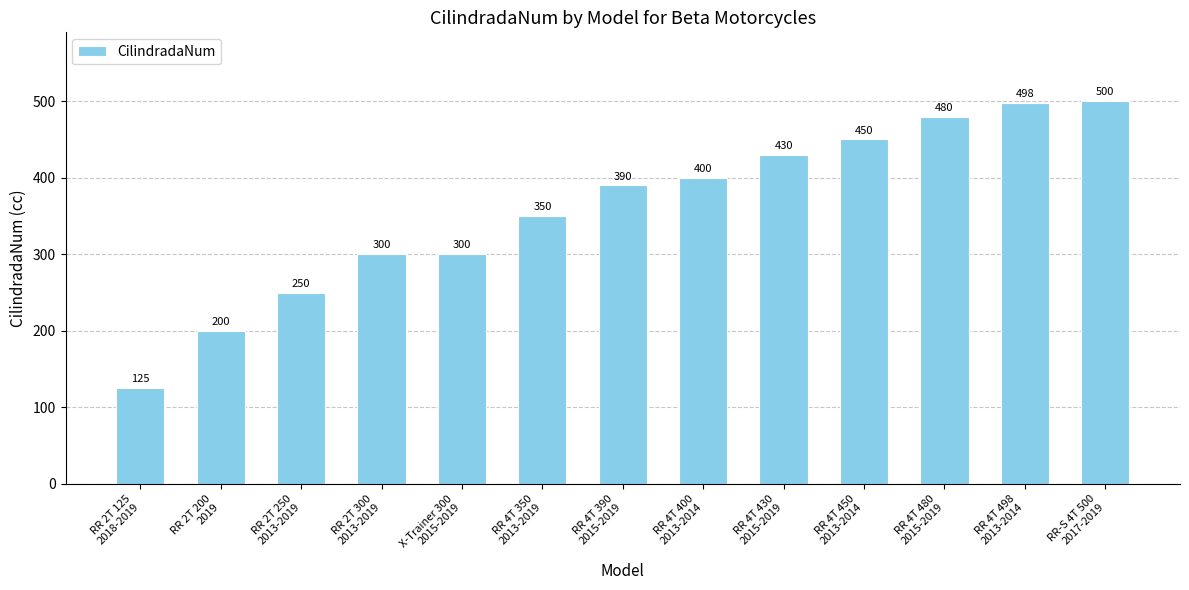

What is the maximum value shown in the chart?

500